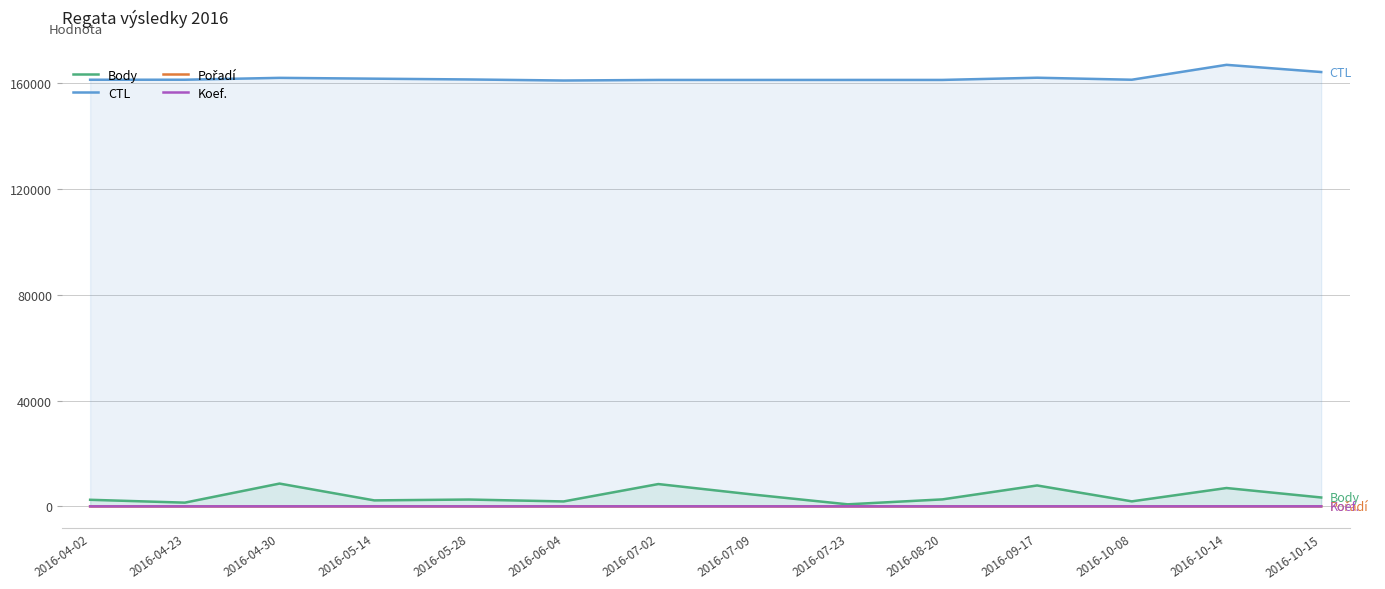

How many interior local valleys does the Pořadí series have?

3